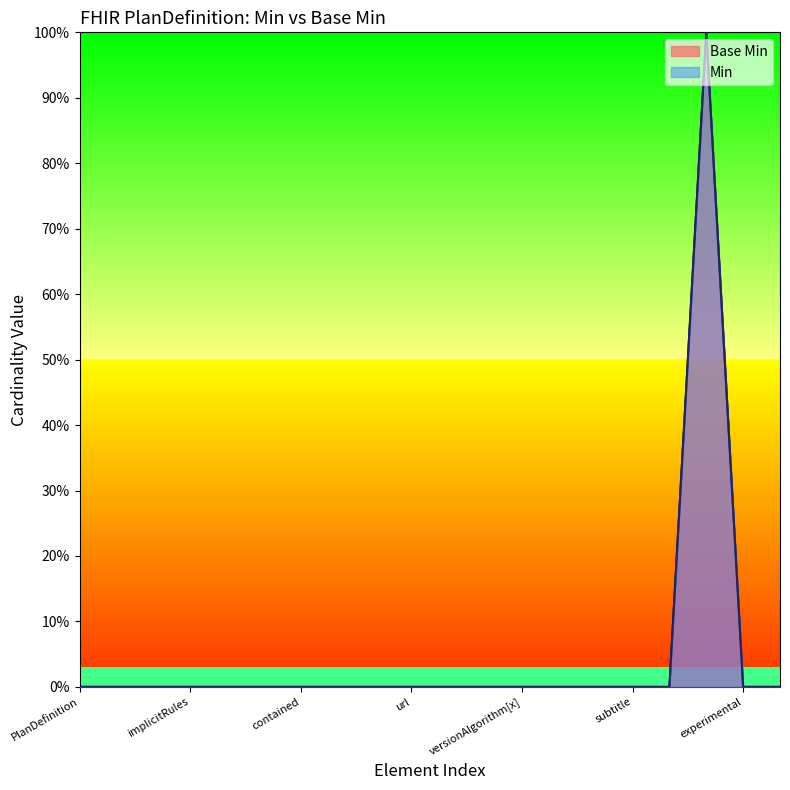

What position from the right is PlanDefinition.subject[x]?

1